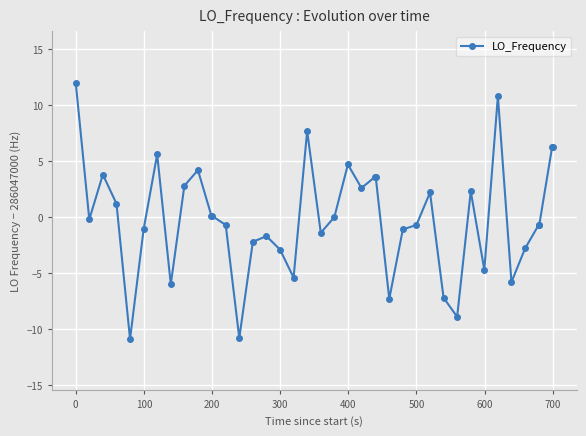

What is the value of the 5th point from the left?

-10.9